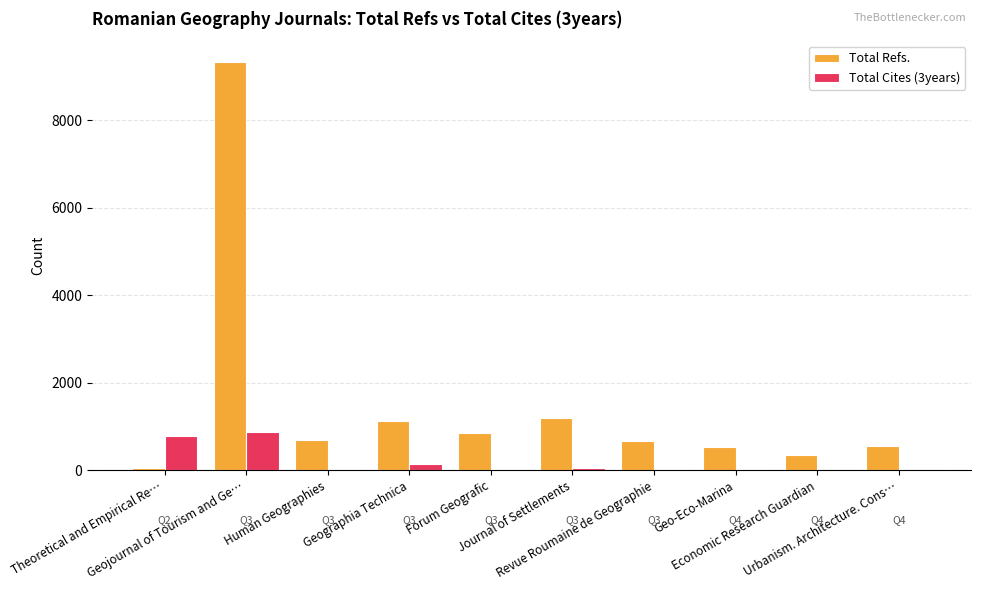

How many categories are shown in the chart?

10